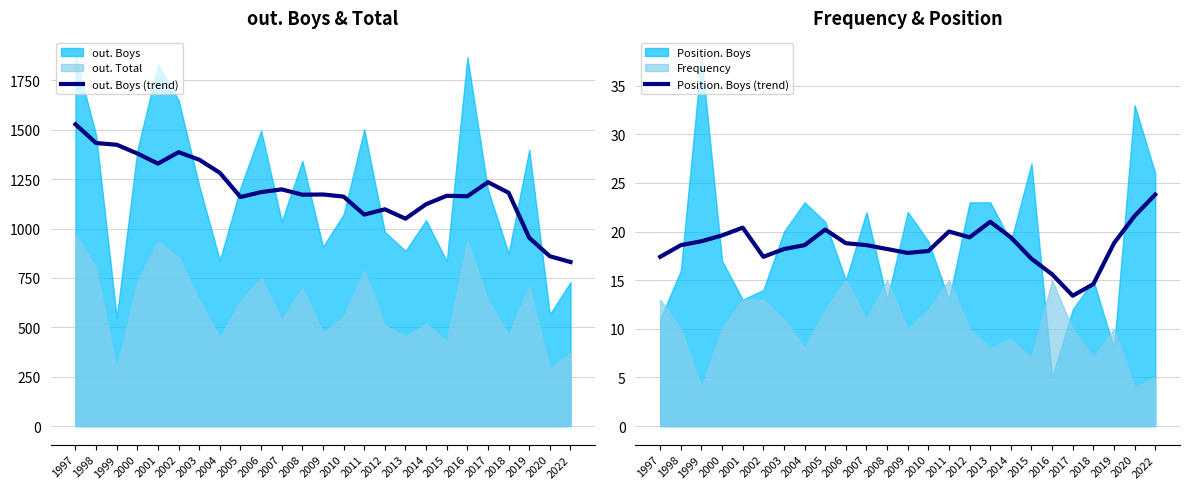

Is it true that out. Boys (trend) equals 1479.2 at 2022?

False